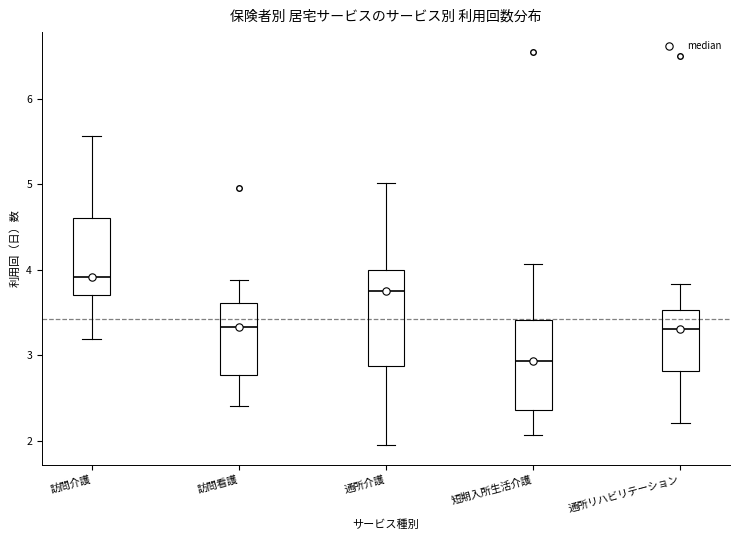

Reading left to right, read every box against the y-axis: the position of its median line, the range the box covers, and the ends of its whiskers. The values are not printed on the chart, so give them approximately, as read against the axis.

訪問介護: median 3.9, box 3.7 to 4.6, whiskers 3.2 to 5.6
訪問看護: median 3.3, box 2.8 to 3.6, whiskers 2.4 to 3.9
通所介護: median 3.8, box 2.9 to 4.0, whiskers 1.9 to 5.0
短期入所生活介護: median 2.9, box 2.4 to 3.4, whiskers 2.1 to 4.1
通所リハビリテーション: median 3.3, box 2.8 to 3.5, whiskers 2.2 to 3.8